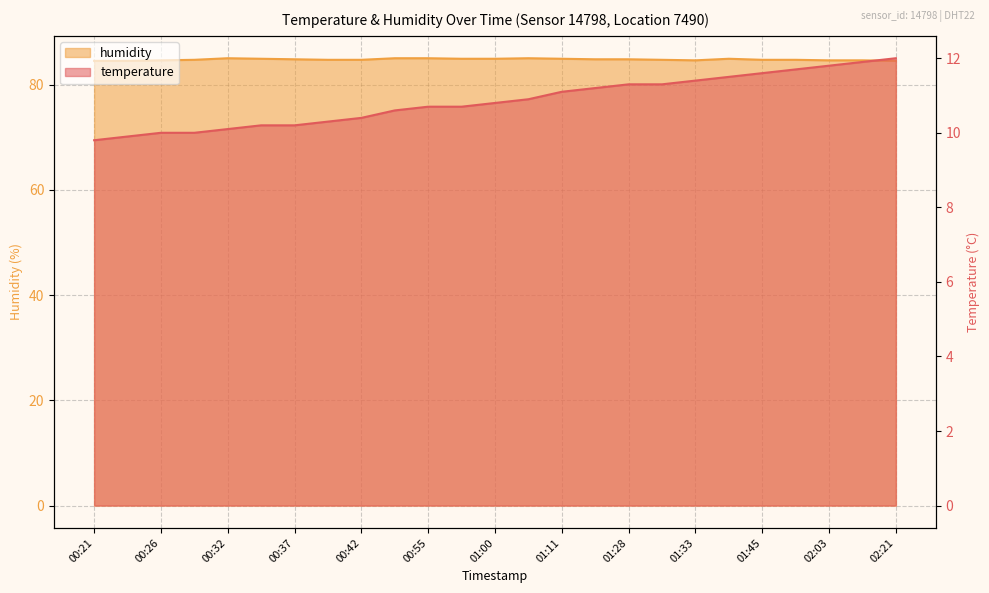

Where does the temperature series first go above 10?

00:32